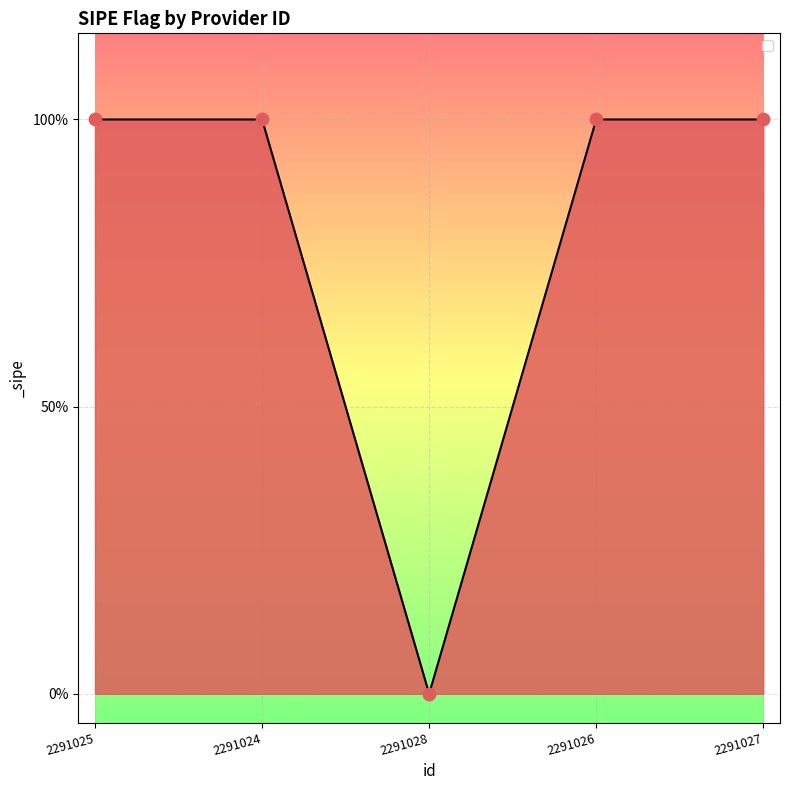

What is the ratio of the value at 2291027 to the value at 2291024?

1.0